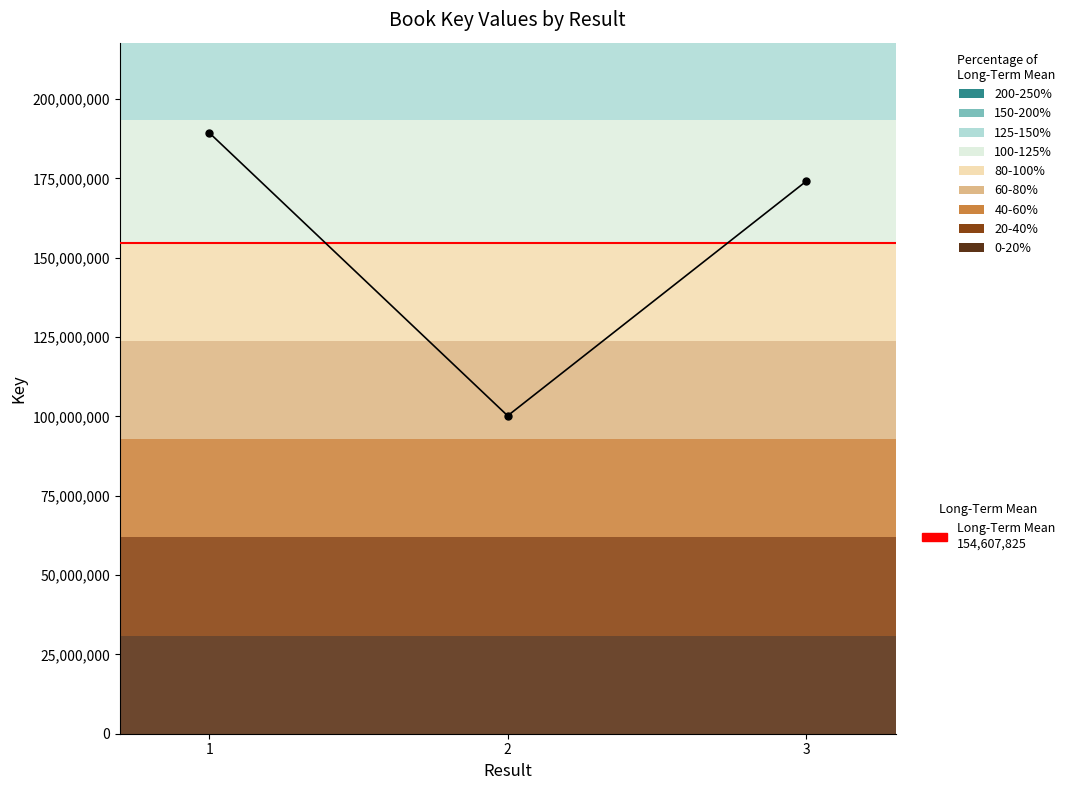

How many values exceed 174057865?

1